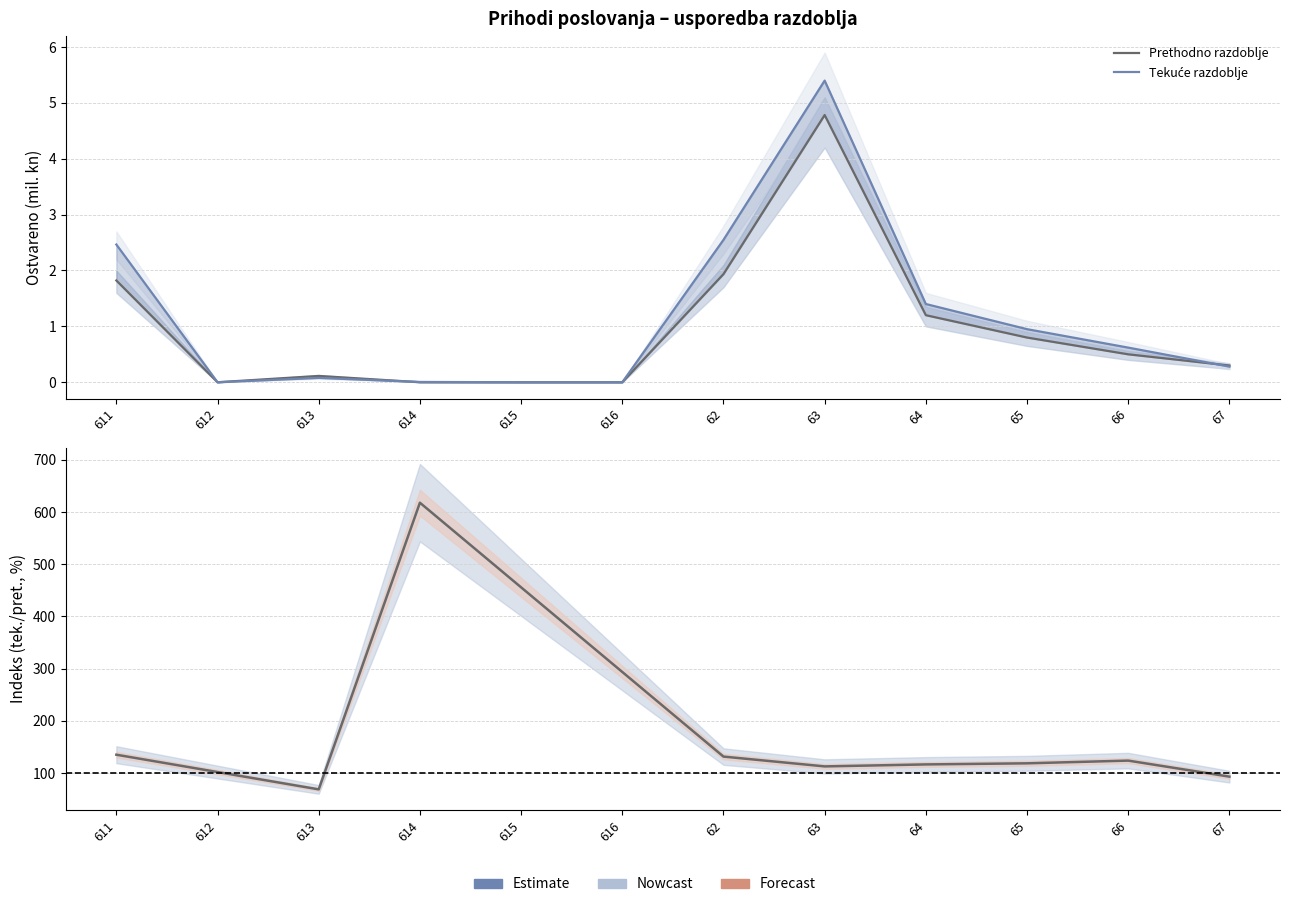

Between 612 and 67, which series saw the biggest shift?

Prethodno razdoblje